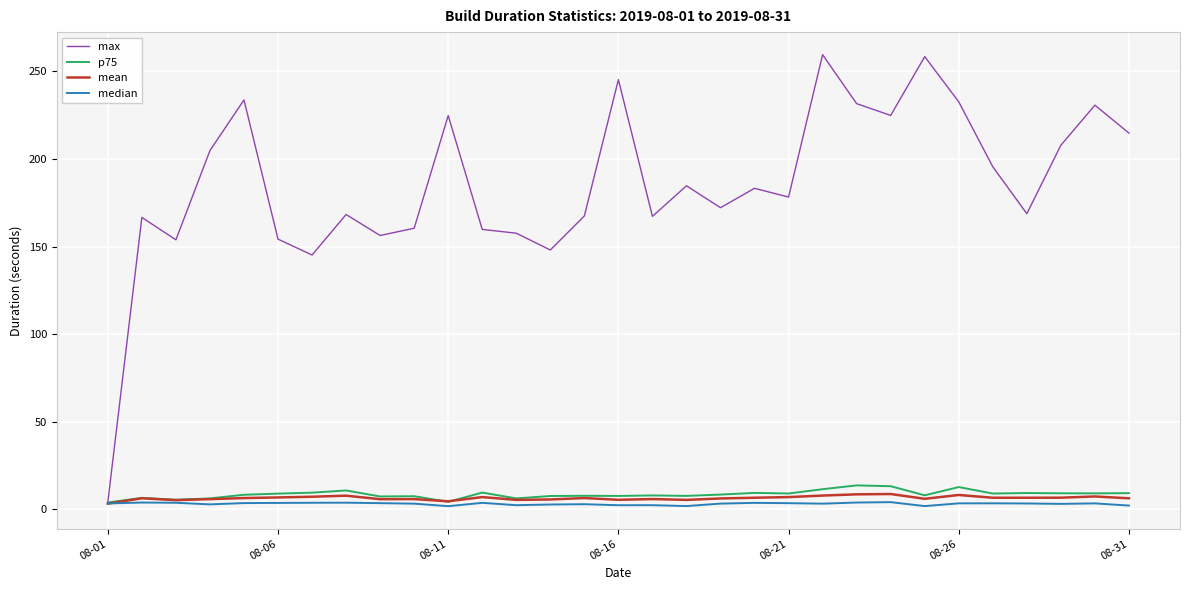

What is the highest value of the mean series?

8.7